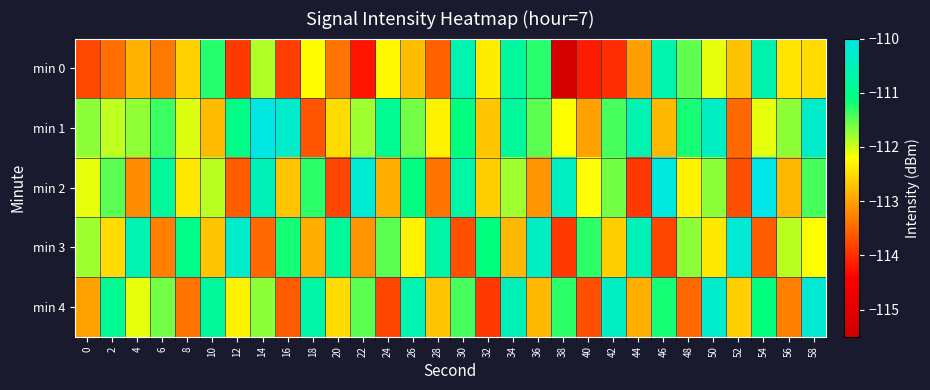

Reading left to right, list all the values displayed in this chart.

min 0: 0=-113.8	2=-113.4	4=-112.9	6=-113.4	8=-112.6	10=-111.3	12=-113.9	14=-111.9	16=-113.9	18=-112.2	20=-113.4	22=-114.2	24=-112.3	26=-112.8	28=-113.6	30=-110.6	32=-112.4	34=-110.8	36=-111.3	38=-115.3	40=-114.2	42=-114.0	44=-113.0	46=-110.6	48=-111.5	50=-112.1	52=-112.7	54=-110.6	56=-112.4	58=-112.5
min 1: 0=-111.7	2=-111.9	4=-111.7	6=-111.4	8=-112.1	10=-112.8	12=-111.0	14=-110.1	16=-110.3	18=-113.7	20=-112.5	22=-111.8	24=-110.9	26=-111.6	28=-112.3	30=-111.1	32=-112.7	34=-110.8	36=-111.5	38=-112.2	40=-113.0	42=-111.4	44=-110.6	46=-112.8	48=-111.2	50=-110.4	52=-113.5	54=-112.1	56=-111.7	58=-110.3
min 2: 0=-112.1	2=-111.5	4=-113.2	6=-110.8	8=-112.4	10=-111.9	12=-113.6	14=-110.5	16=-112.7	18=-111.3	20=-113.8	22=-110.2	24=-112.9	26=-111.1	28=-113.4	30=-110.7	32=-112.6	34=-111.8	36=-113.1	38=-110.4	40=-112.2	42=-111.6	44=-113.9	46=-110.1	48=-112.3	50=-111.7	52=-113.7	54=-110.0	56=-112.8	58=-111.4
min 3: 0=-111.8	2=-112.5	4=-110.6	6=-113.3	8=-111.0	10=-112.7	12=-110.3	14=-113.5	16=-111.2	18=-112.9	20=-110.8	22=-113.1	24=-111.5	26=-112.3	28=-110.7	30=-113.7	32=-111.1	34=-112.8	36=-110.4	38=-113.9	40=-111.3	42=-112.6	44=-110.5	46=-113.8	48=-111.7	50=-112.4	52=-110.2	54=-113.6	56=-111.9	58=-112.2
min 4: 0=-113.0	2=-110.9	4=-112.1	6=-111.6	8=-113.4	10=-110.8	12=-112.3	14=-111.7	16=-113.6	18=-110.7	20=-112.5	22=-111.5	24=-113.8	26=-110.6	28=-112.7	30=-111.4	32=-113.9	34=-110.5	36=-112.8	38=-111.3	40=-113.7	42=-110.4	44=-112.9	46=-111.2	48=-113.5	50=-110.3	52=-112.6	54=-111.1	56=-113.3	58=-110.2